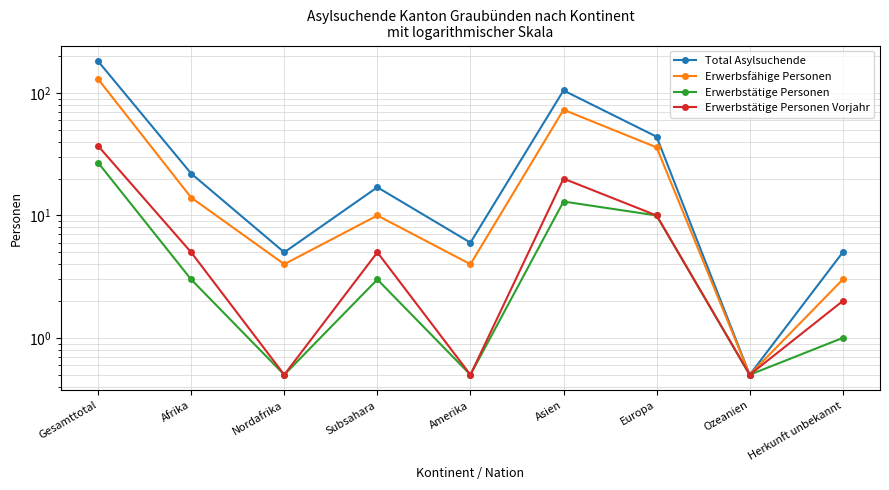

What is the highest value of the Erwerbstätige Personen Vorjahr series?

37.0